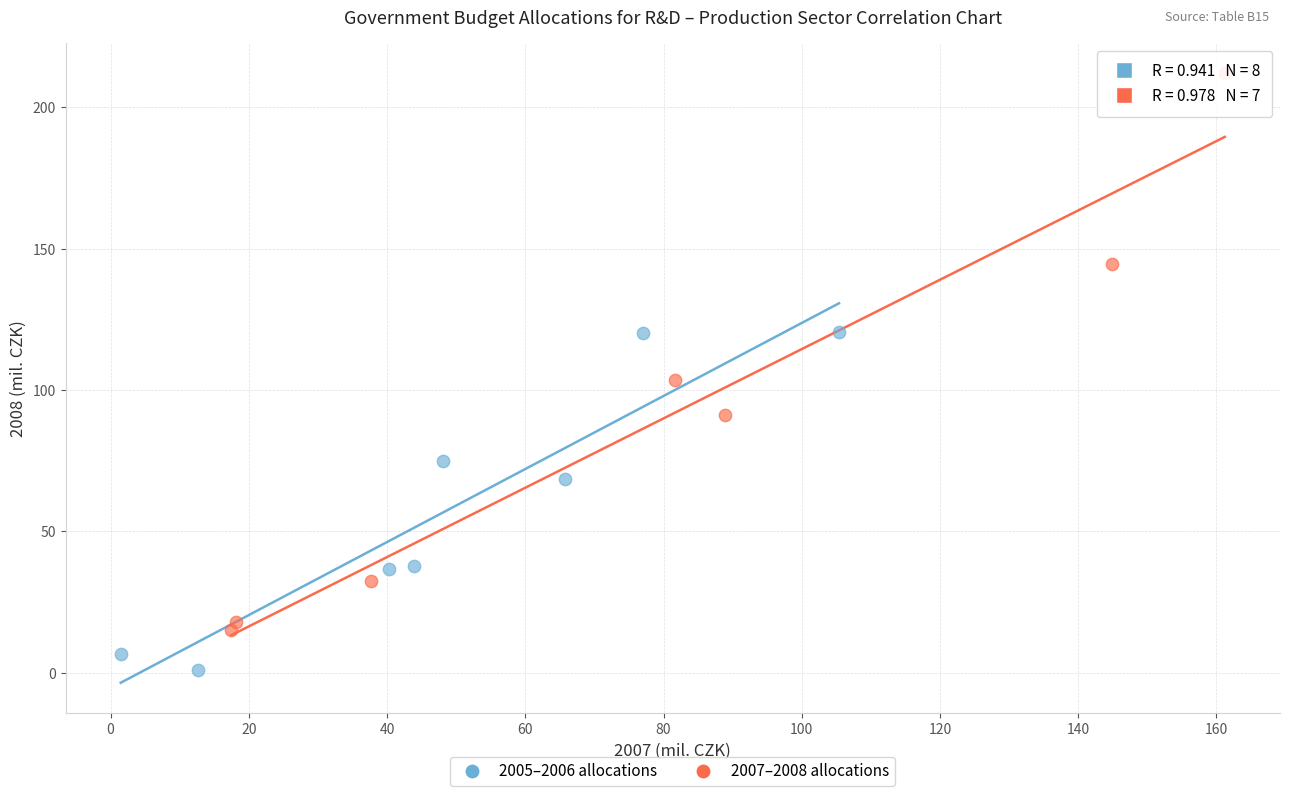

What are all the series names shown in the legend?

2005–2006 allocations, 2007–2008 allocations